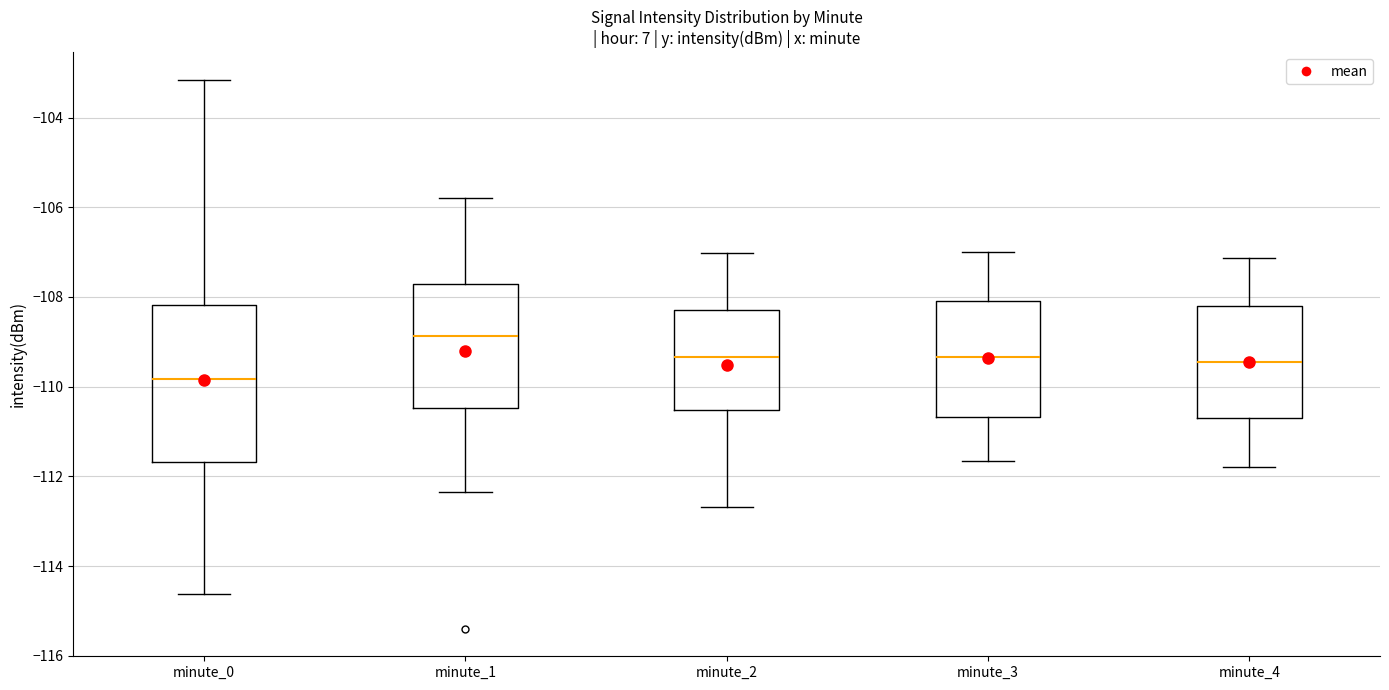

Reading left to right, transcribe this box plot: for each box, give where its median line is, the range the box spans, and where its two whiskers end, as read against the y-axis. The values are not printed on the chart, so give them approximately, as read against the axis.

minute_0: median -109.8, box -111.6 to -108.2, whiskers -114.6 to -103.2
minute_1: median -108.8, box -110.4 to -107.8, whiskers -112.4 to -105.8
minute_2: median -109.4, box -110.6 to -108.2, whiskers -112.6 to -107.0
minute_3: median -109.4, box -110.6 to -108.0, whiskers -111.6 to -107.0
minute_4: median -109.4, box -110.8 to -108.2, whiskers -111.8 to -107.2